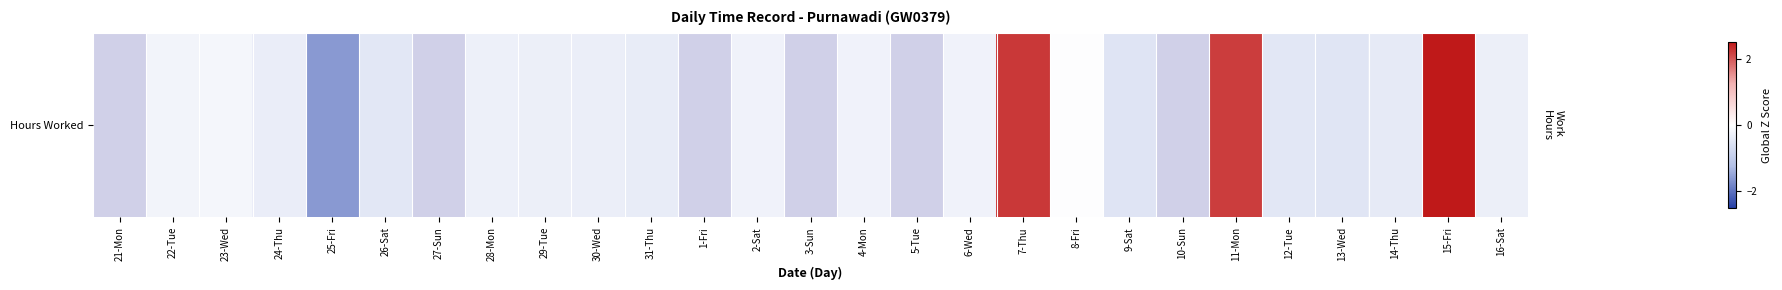

Is it true that the value at 7-Thu is 2.2?

True